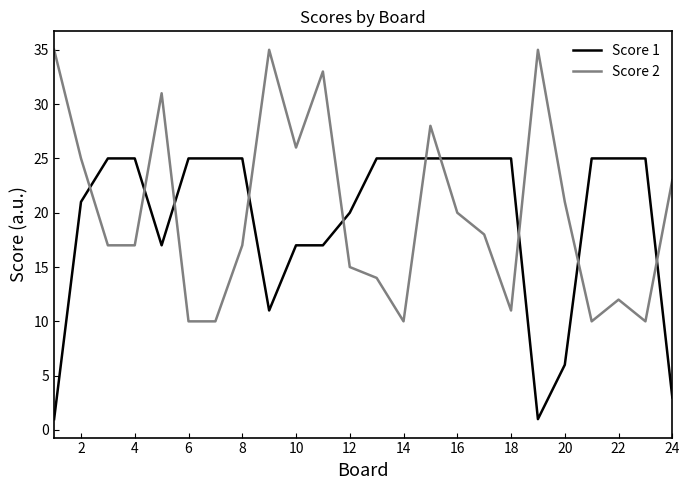

Rank the series by their maximum value, from highest to lowest.

Score 2, Score 1